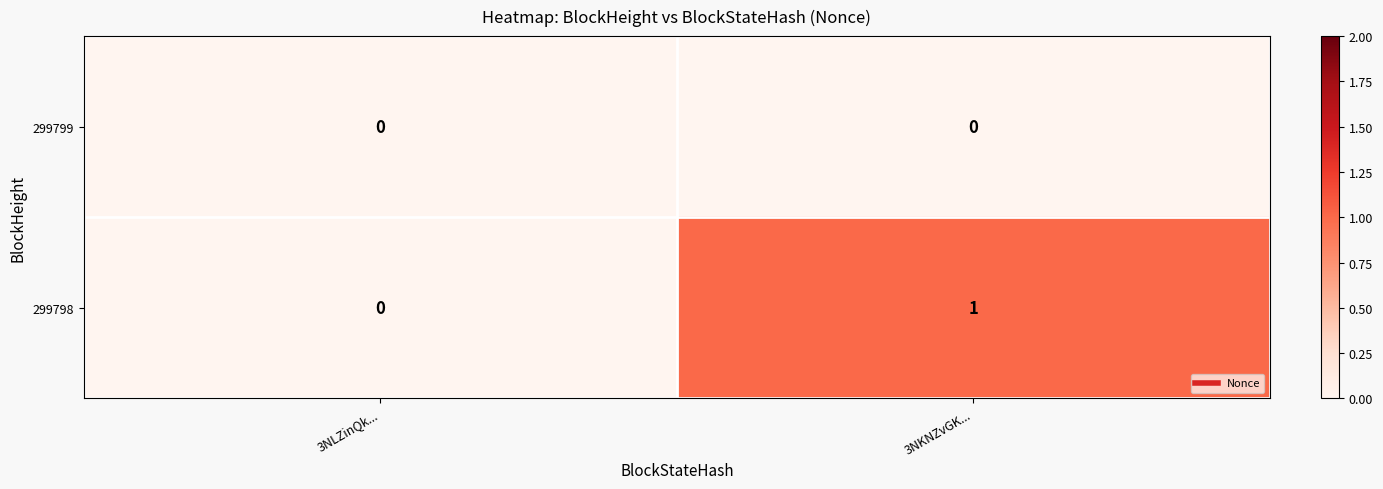

How many series are shown in this chart?

2